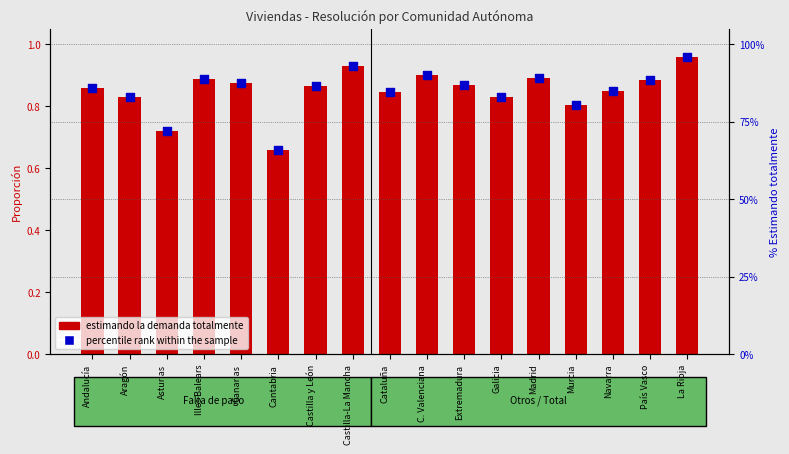

Which series has the largest Y range (max minus min)?

percentile rank within the sample